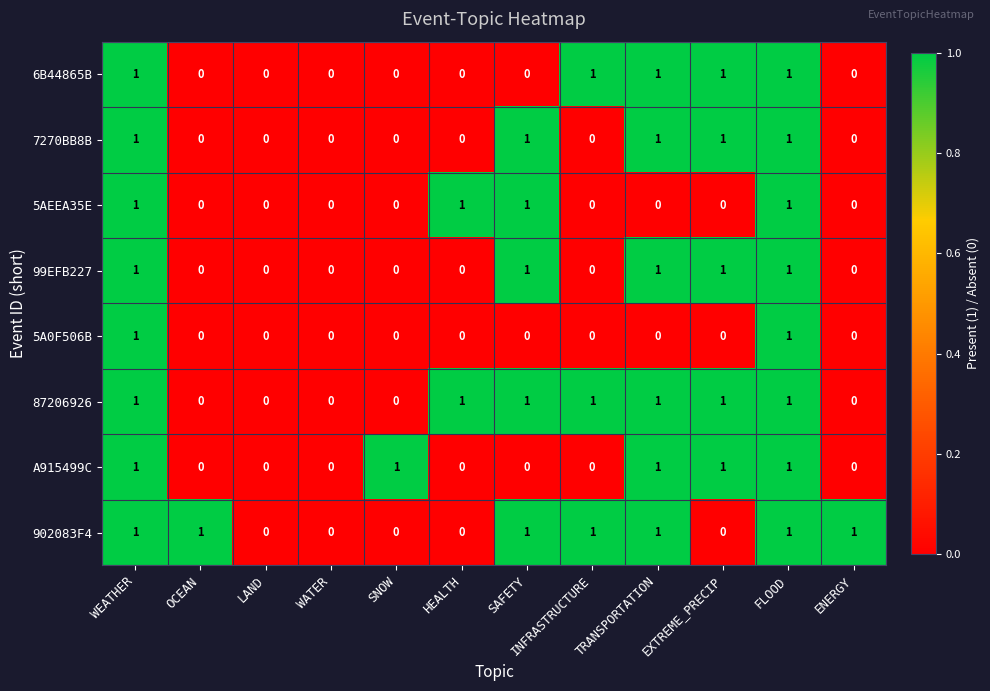

What is the total value across all series at FLOOD?

8